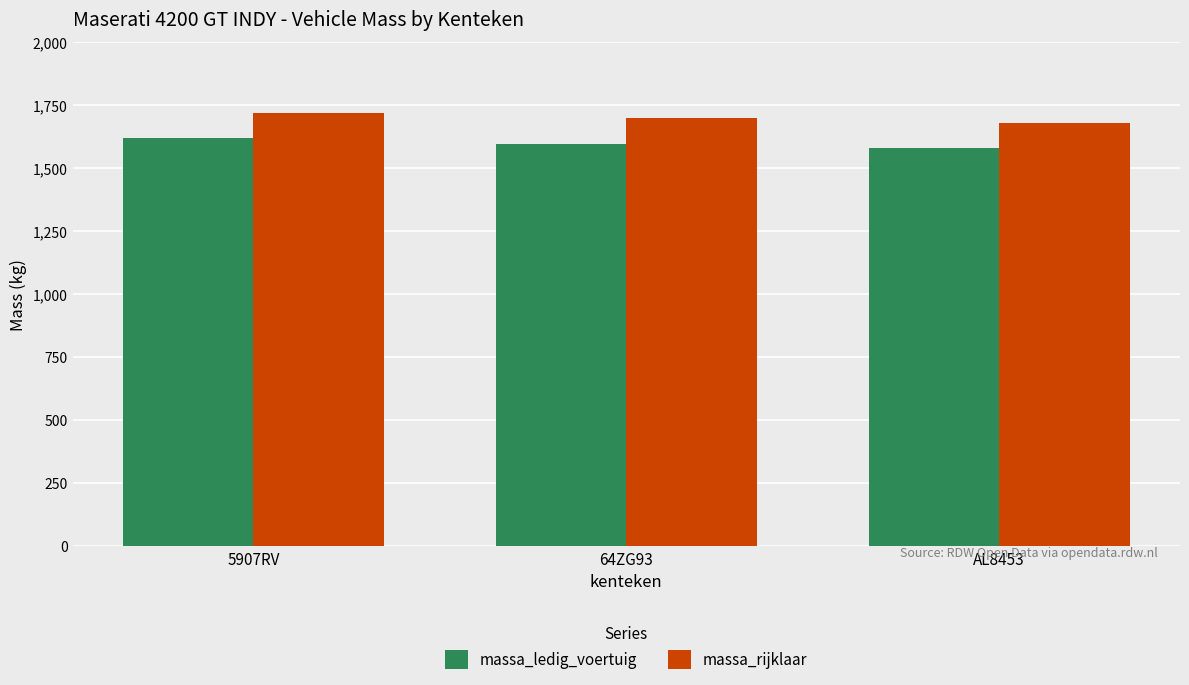

Which series has the largest total across all categories?

massa_rijklaar